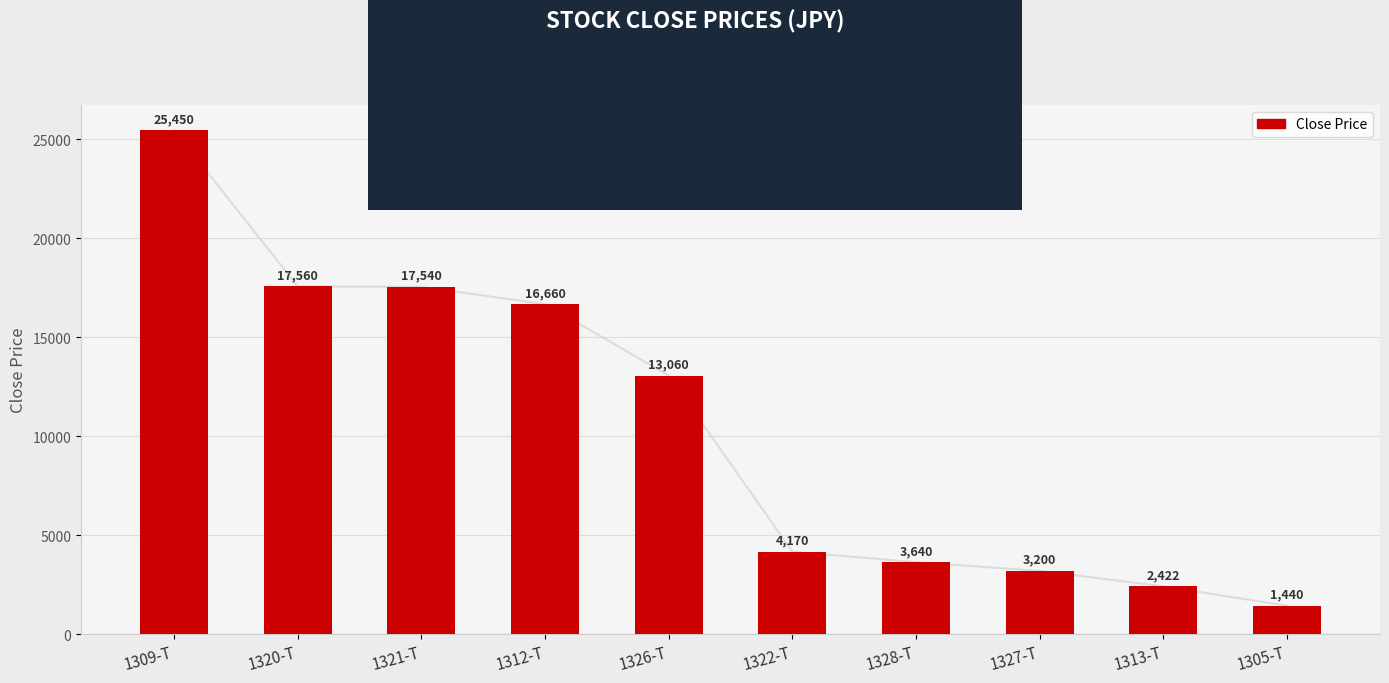

Does the chart contain any negative values?

No